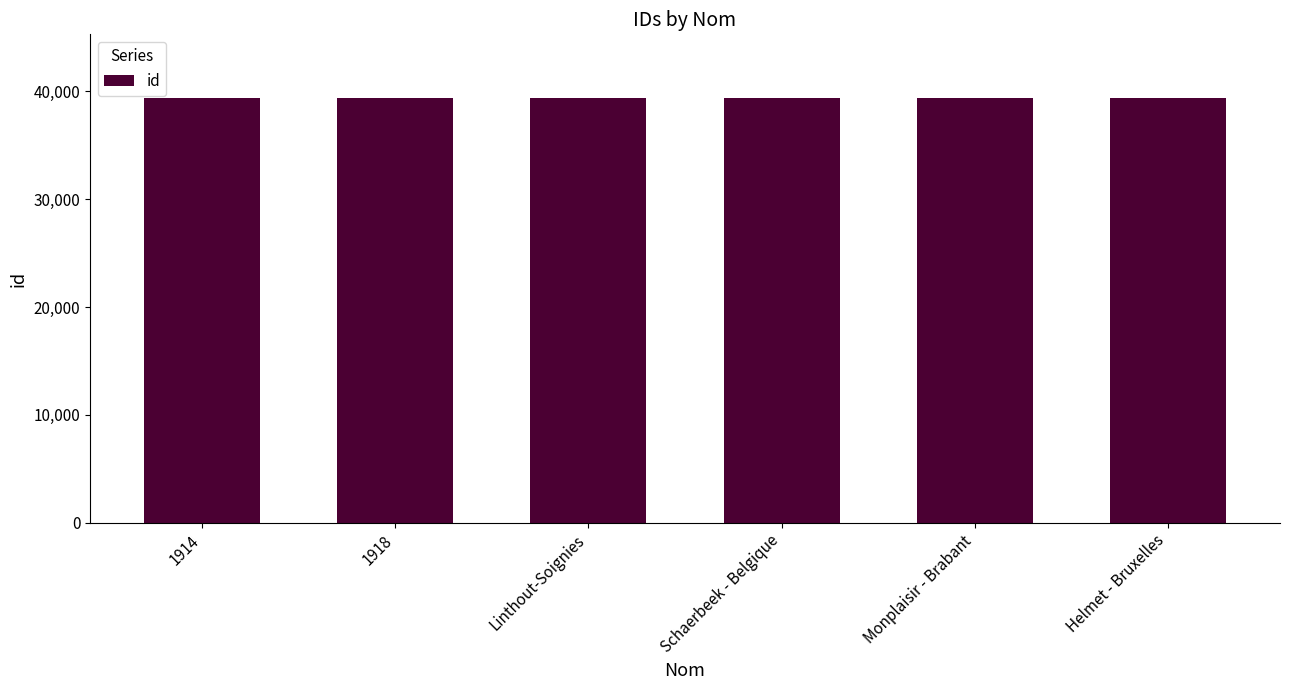

Are the bars horizontal?

No